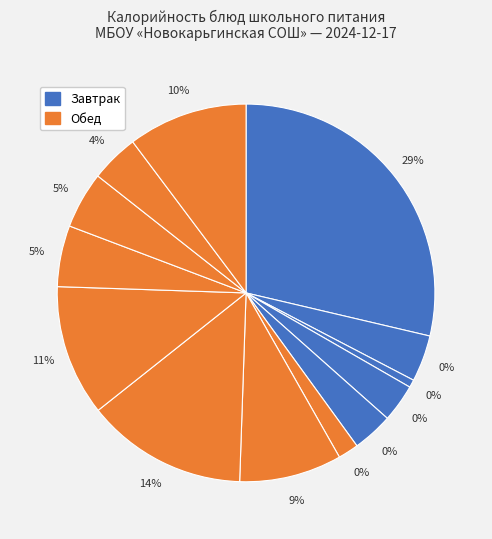

Is there any slice that represents more than half of the pie?

No